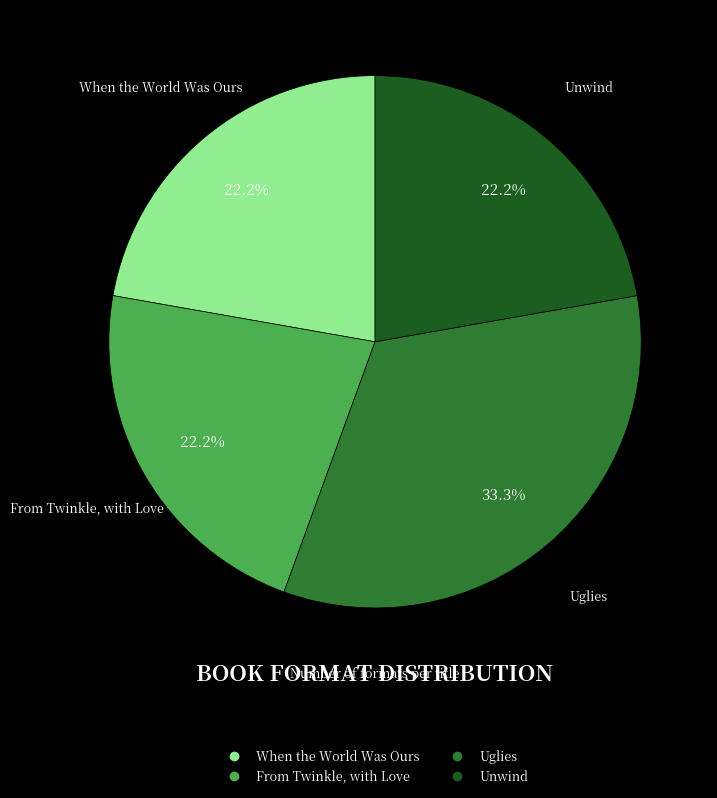

The Unwind slice represents 22% of the pie. True or false?

True